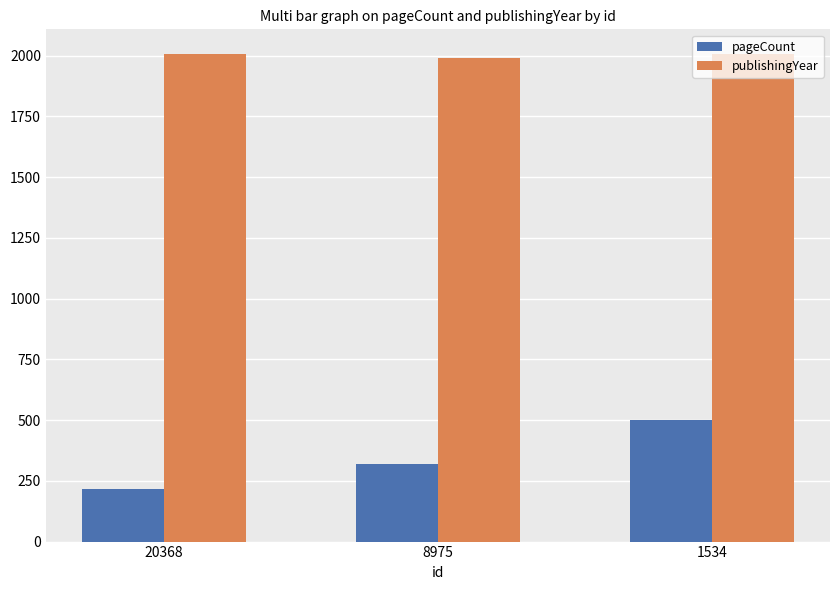

Is the value of publishingYear at 1534 greater than the value of pageCount at 1534?

Yes